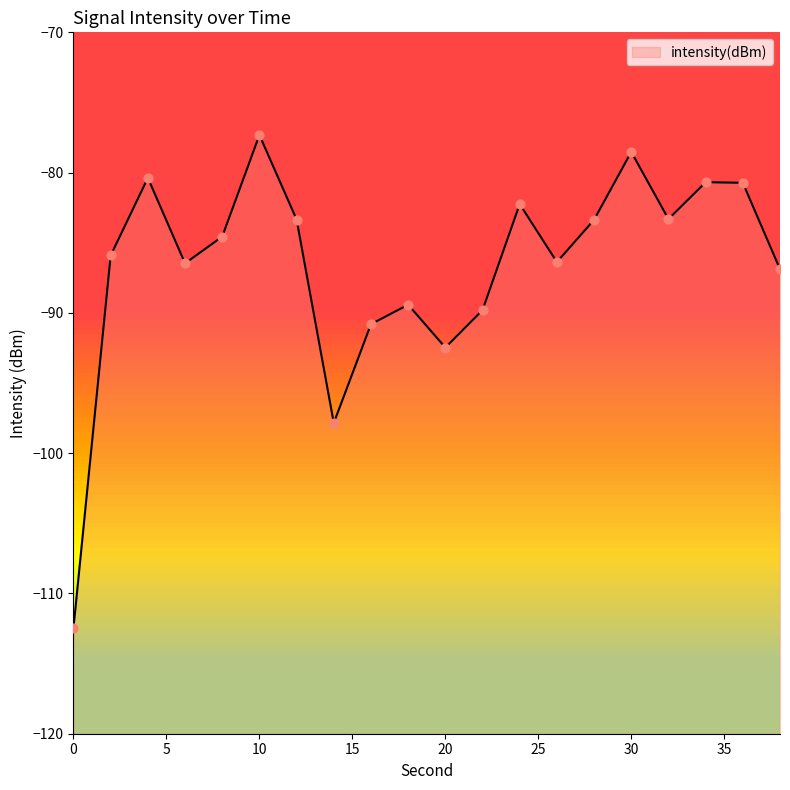

What is the change in value from 14 to 28?

+14.5